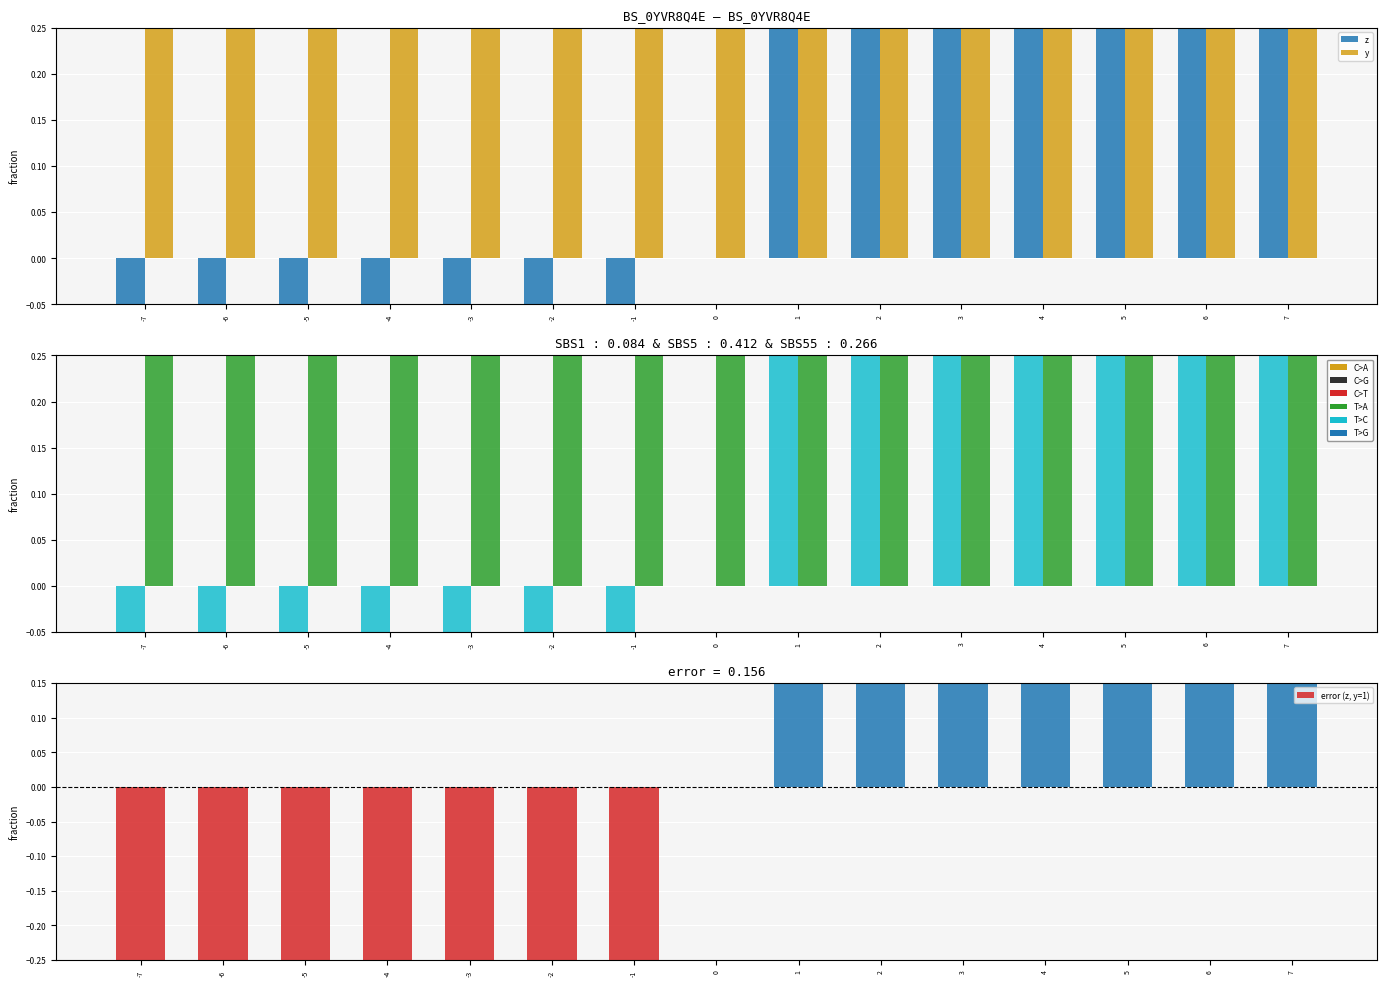

Reading left to right, what are all the values shown in this chart?

z: -2.0	-1.8	-1.8	-1.3	-0.8	-0.5	-0.2	0.0	0.4	0.5	0.8	1.2	1.6	1.8	2.2
y: 2.0	2.0	2.0	2.0	2.0	2.0	2.0	2.0	2.0	2.0	2.0	2.0	2.0	2.0	2.0
error (z, y=1): -2.4	-2.2	-1.8	-1.5	-1.2	-0.7	-0.5	0.0	0.7	1.0	1.2	1.5	1.8	2.2	2.5